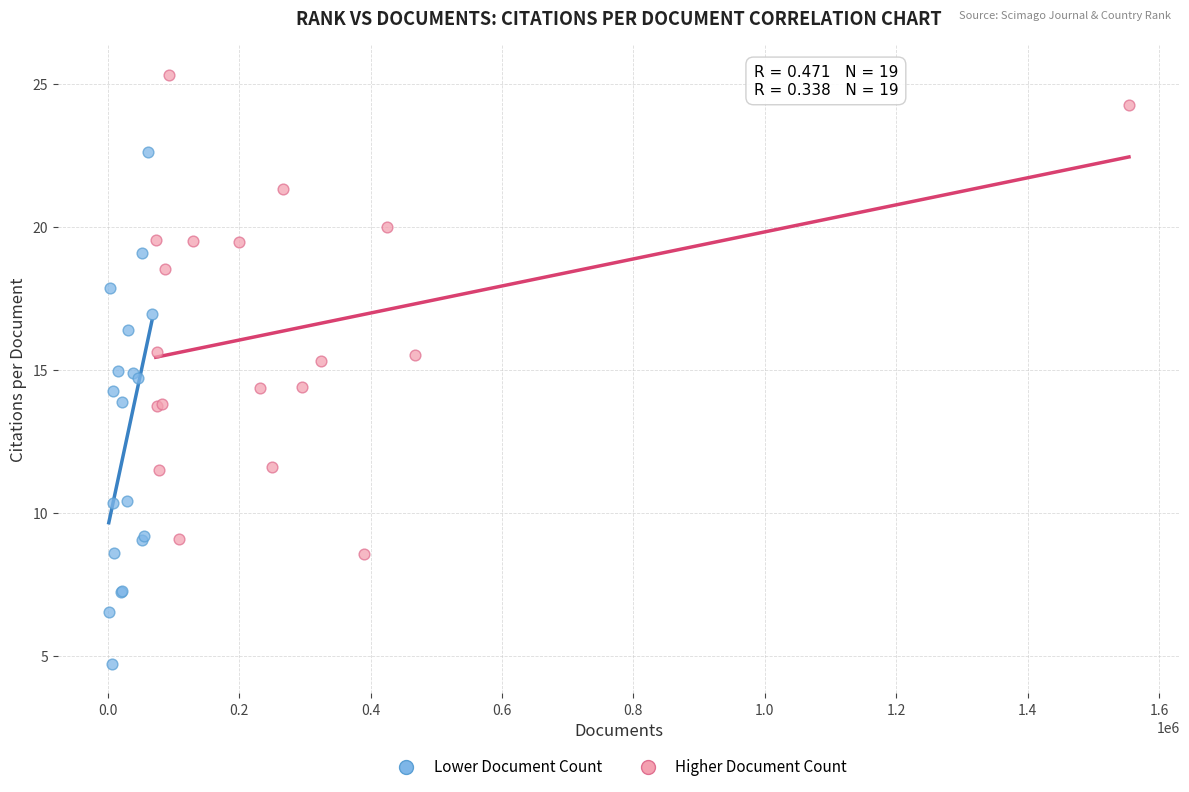

Which series has the largest Y range (max minus min)?

Lower Document Count